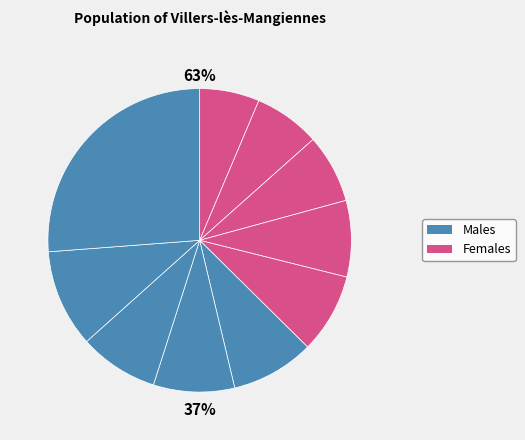

Count the number of slices in the pie.

10